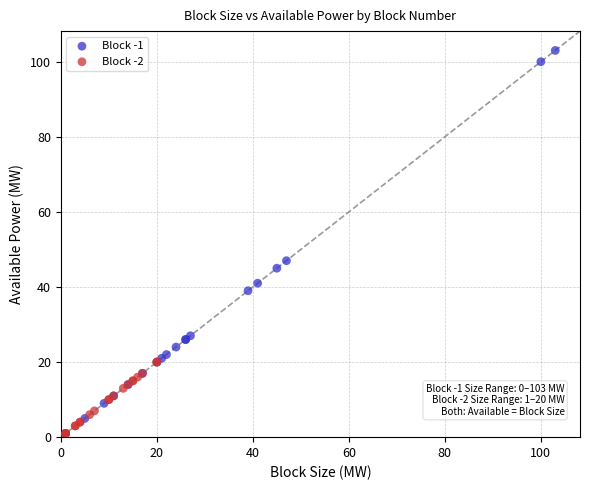

What are all the series names shown in the legend?

Block -1, Block -2